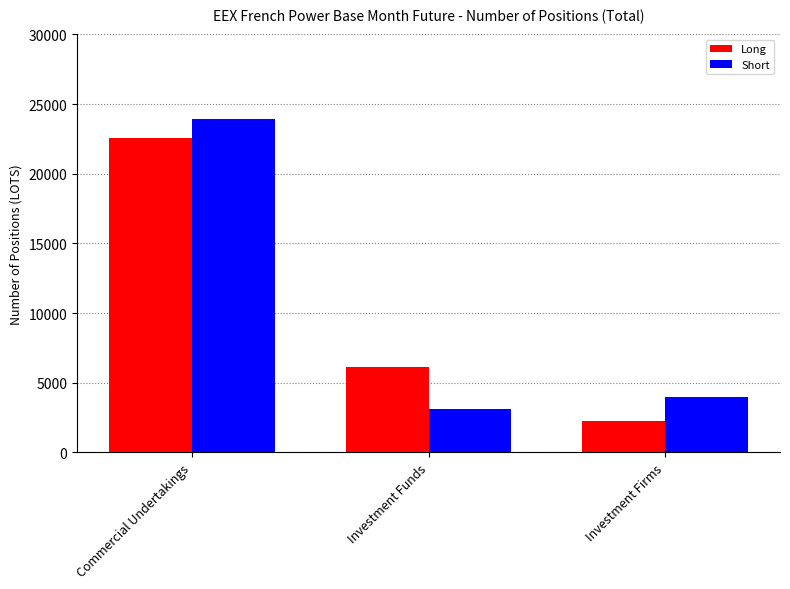

Which series changed the most between Investment Funds and Investment Firms?

Long